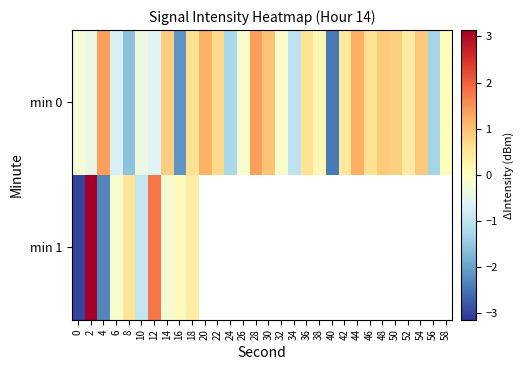

How many values in min 1 are above zero?

5